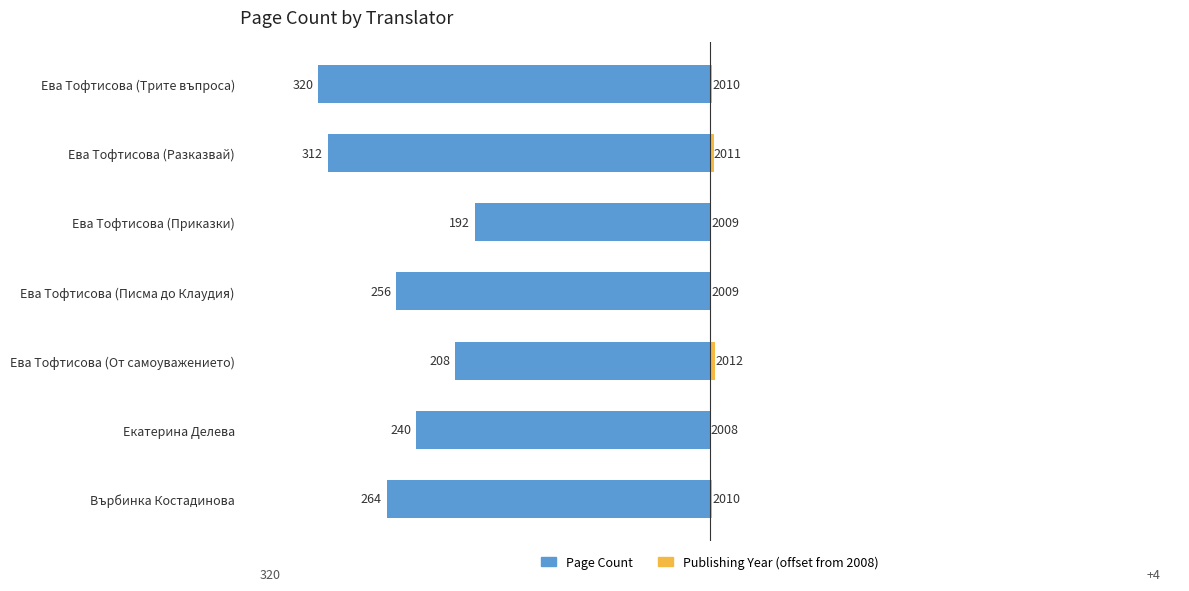

Reading left to right, what are all the values shown in this chart?

Page Count: −400=-264	−300=-240	−200=-208	−100=-256	0=-192	100=-312	200=-320
Publishing Year (offset): −400=2	−300=0	−200=4	−100=1	0=1	100=3	200=2